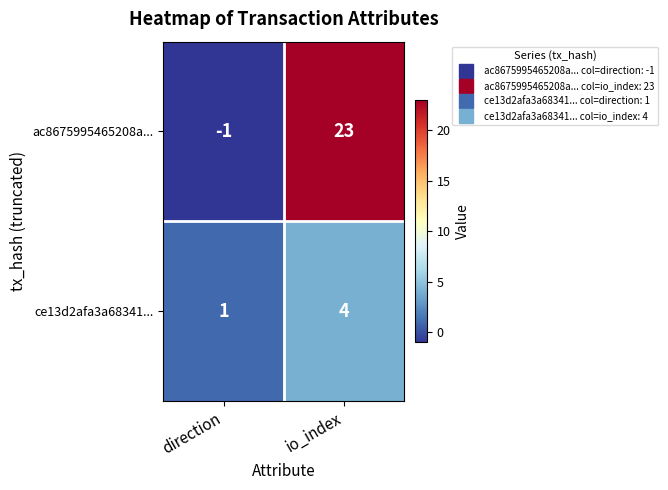

At how many categories does at least one series exceed 5?

1